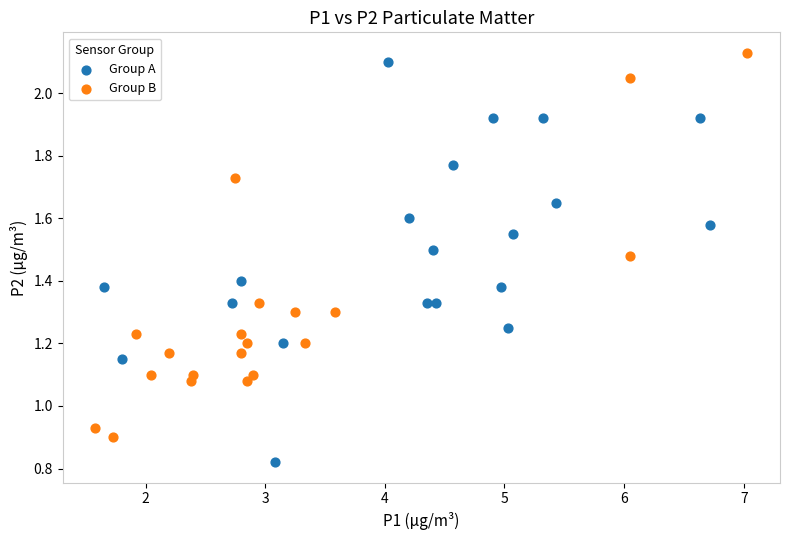

Which series contains the lowest Y value?

Group A